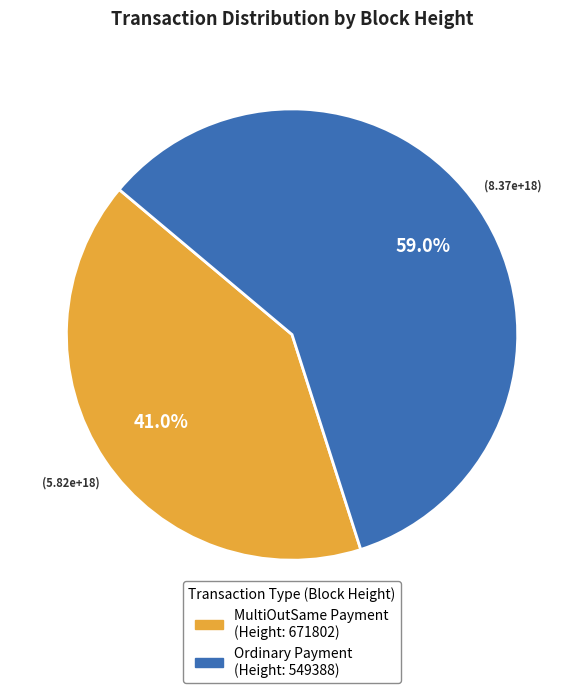

Does any single category account for the majority?

Yes